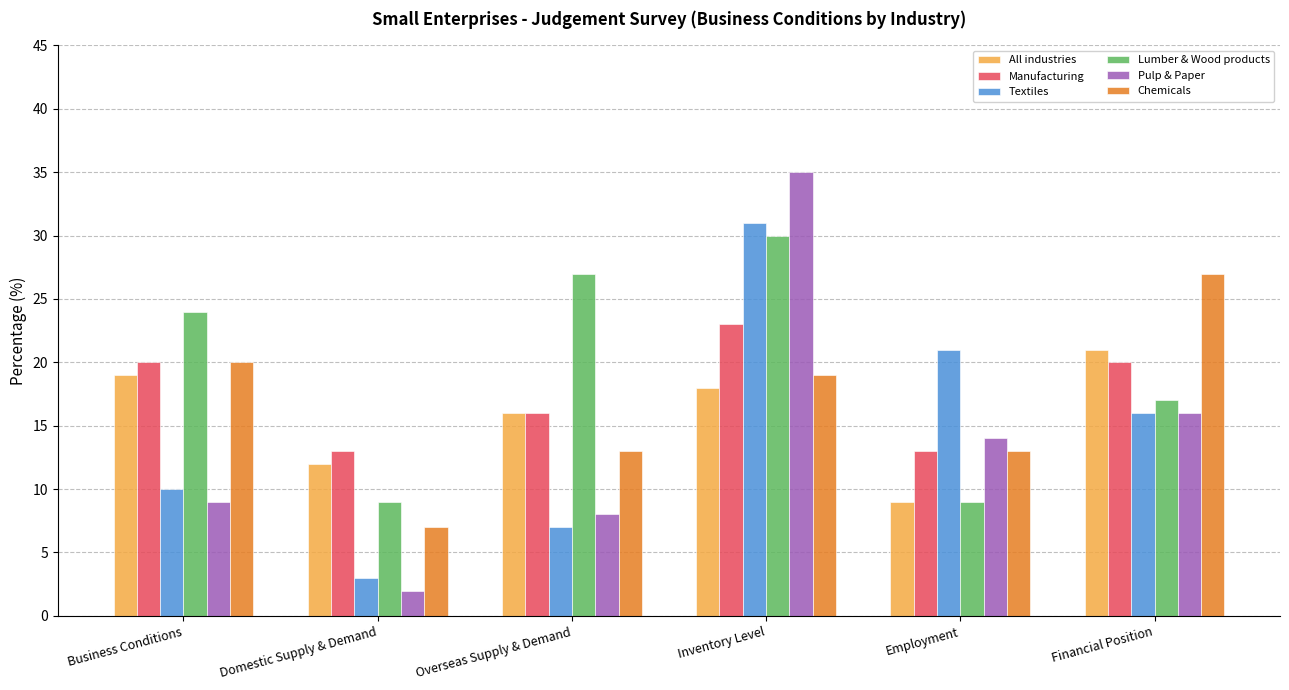

How many groups of bars are there?

6